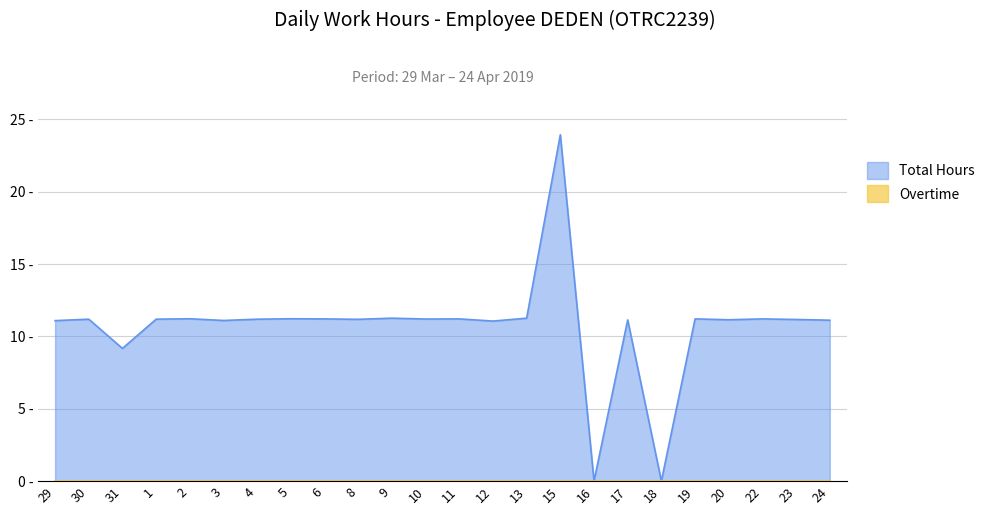

At which label is the value closest to 11?

12